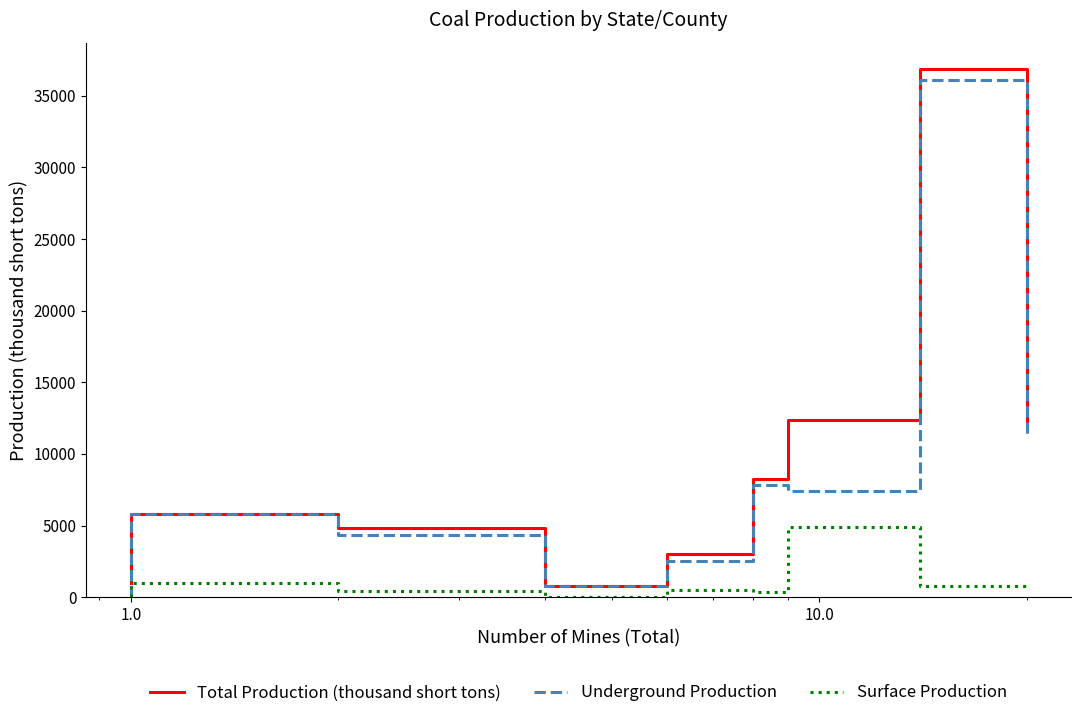

True or false: Total Production (thousand short tons) and Surface Production intersect in this chart.

False